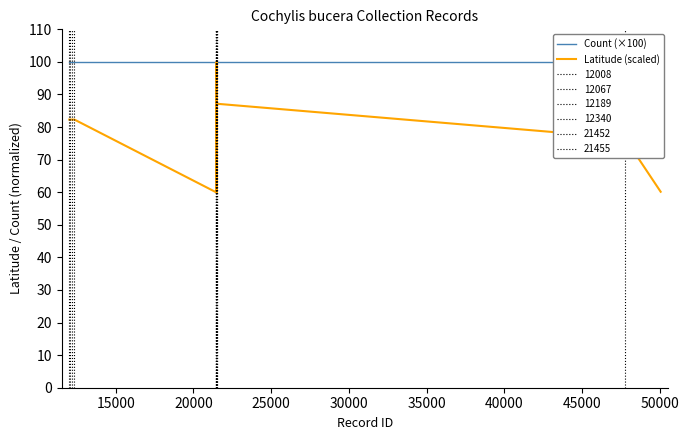

True or false: Latitude (scaled) has a value of 144.9 at 23.

False